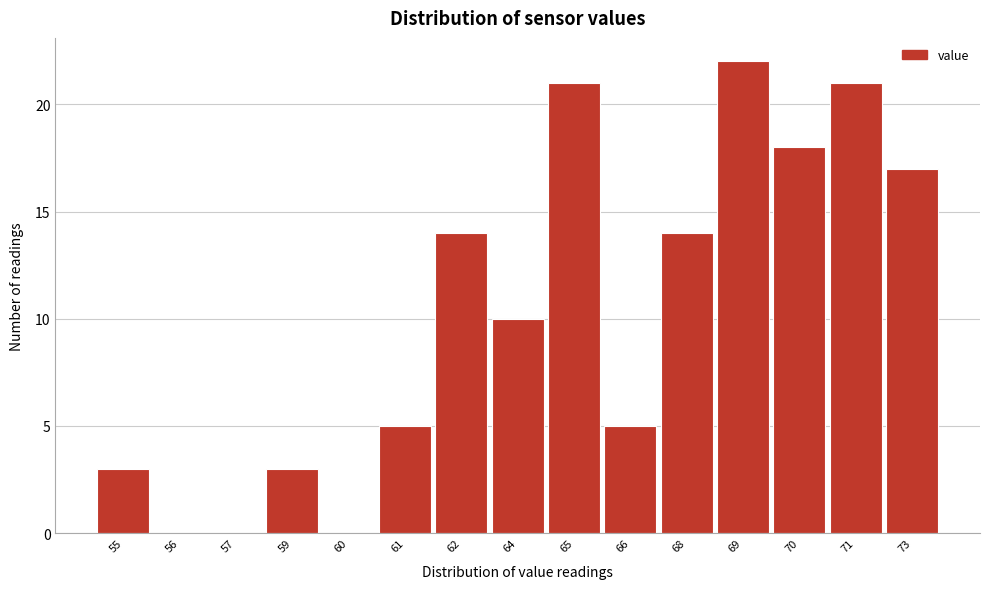

Reading left to right, what are all the values shown in this chart?

55=3	56=0	57=0	59=3	60=0	61=5	62=14	64=10	65=21	66=5	68=14	69=22	70=18	71=21	73=17